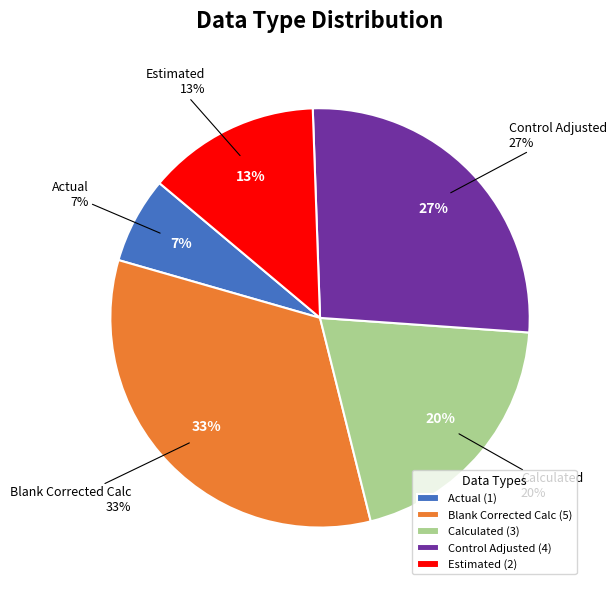

To the nearest percent, what percentage of the pie is Blank Corrected Calc?

33%